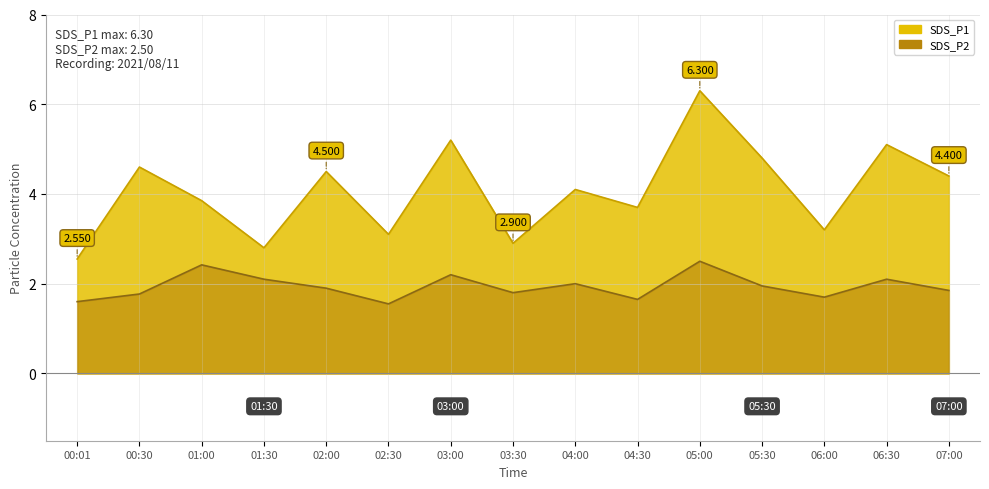

The value of SDS_P1 at 03:00 is 7.7. True or false?

False